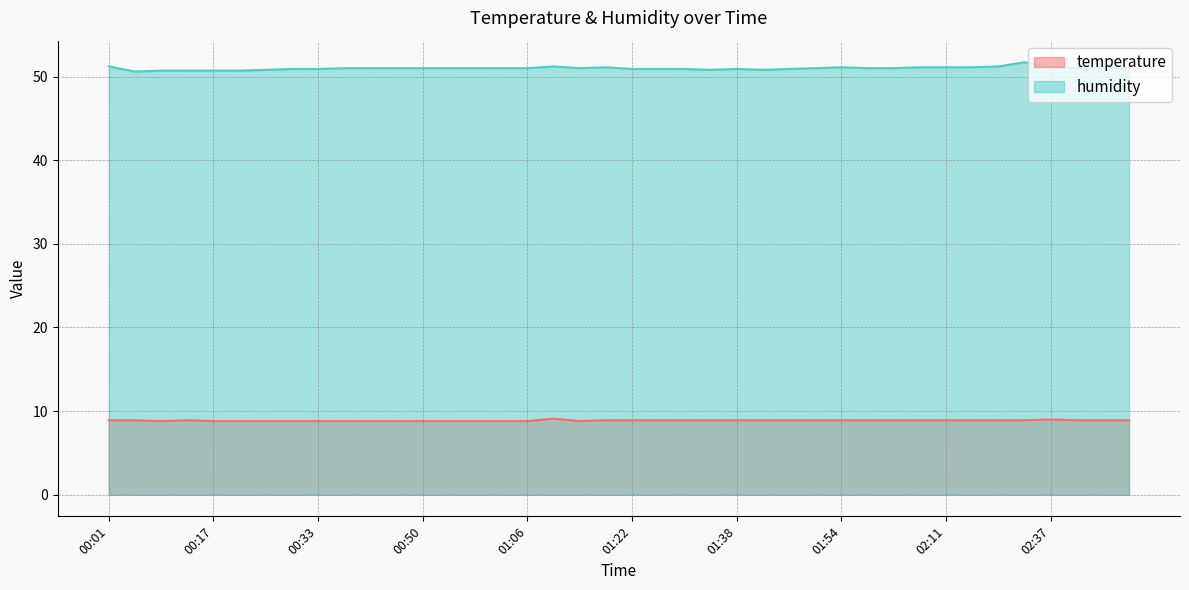

How many lines are shown in the chart?

2